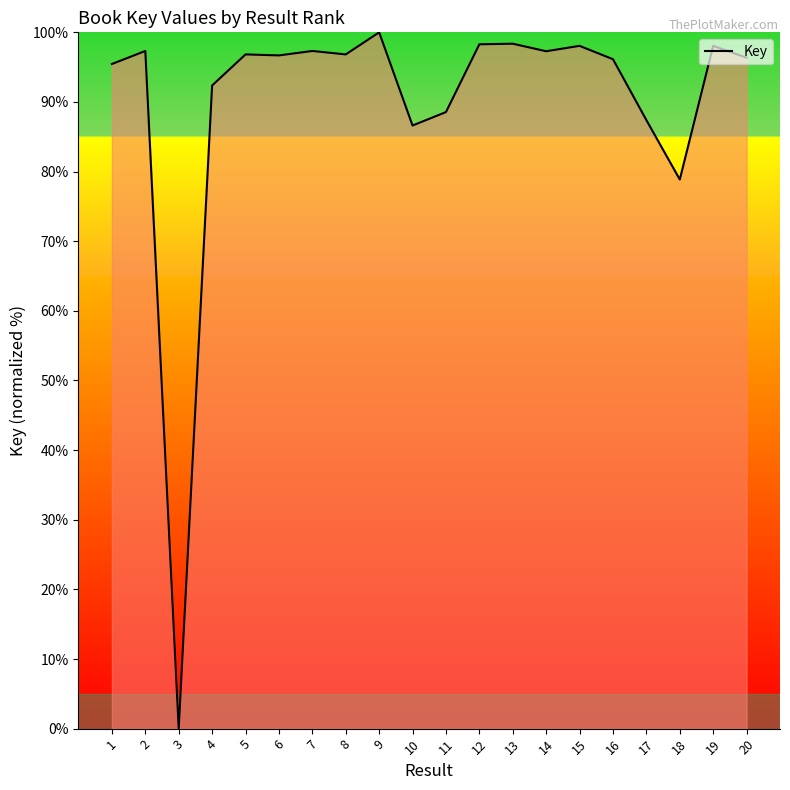

Which category has the lowest value across all series?

3